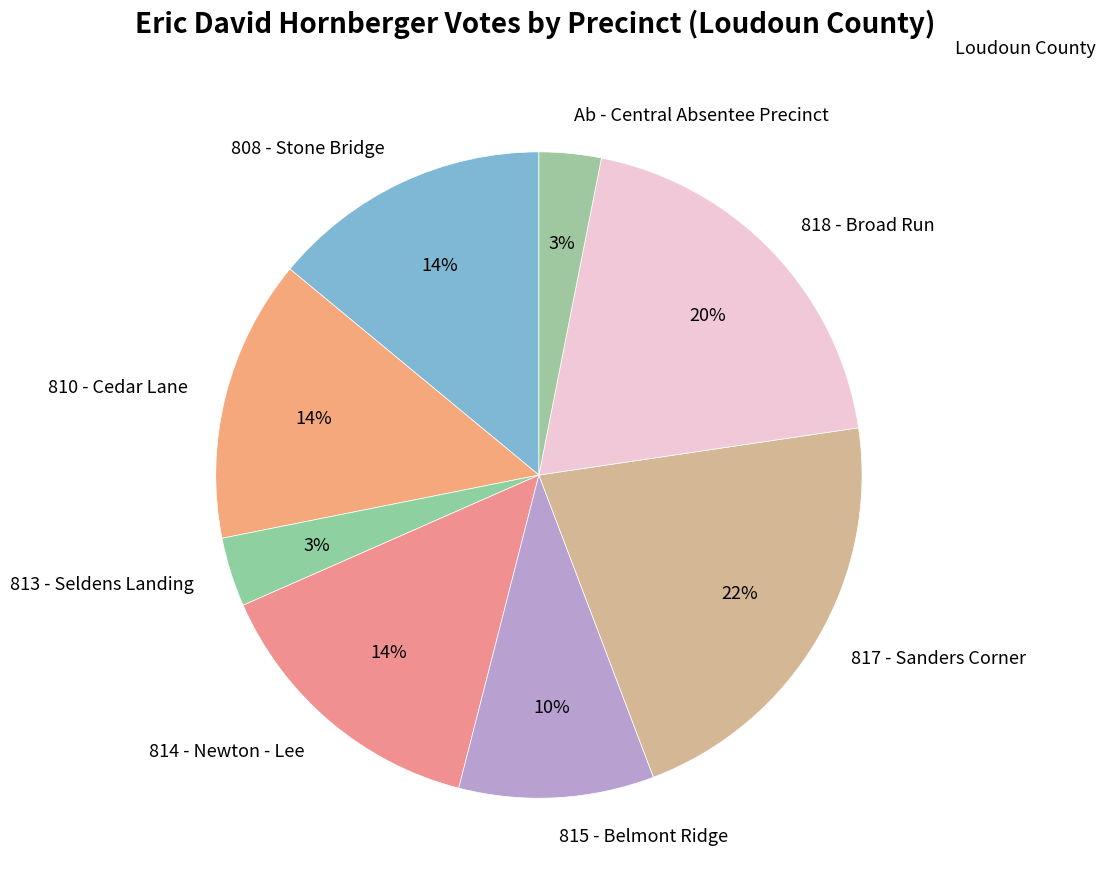

How many segments does this pie chart have?

8